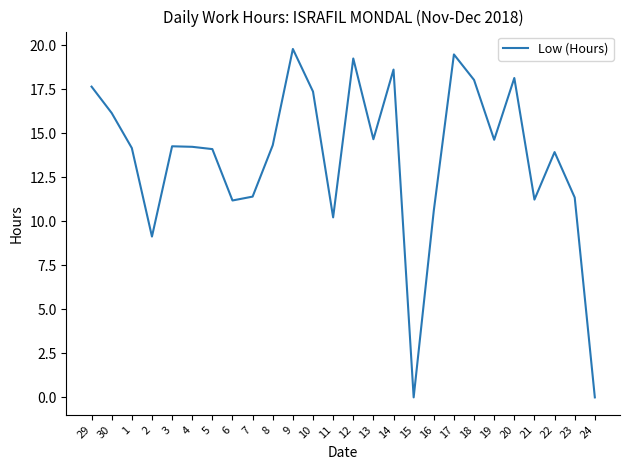

What position from the right is 21?

4